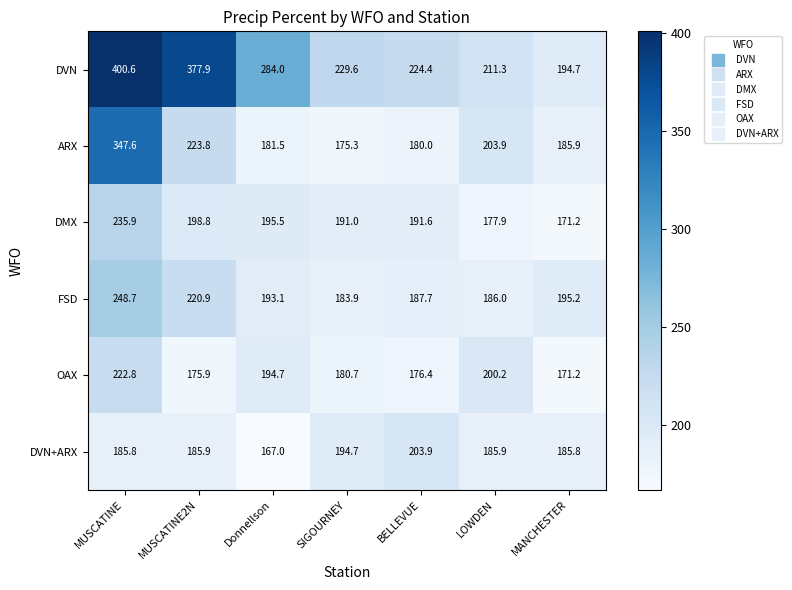

Which category has the lowest value across all series?

Donnellson